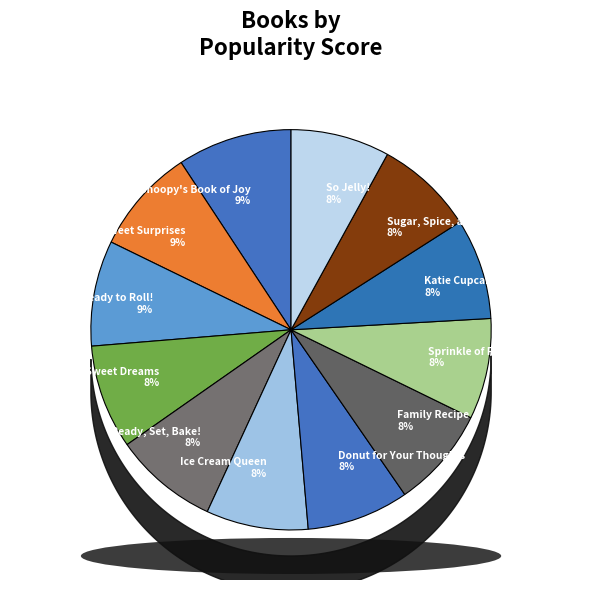

To the nearest percent, what is the difference between the largest and smallest slice percentages?

1%